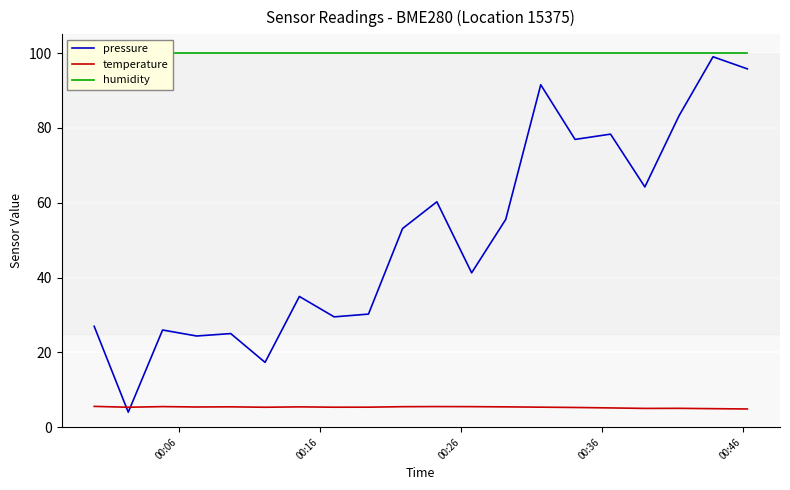

Which series has the widest spread of values?

pressure